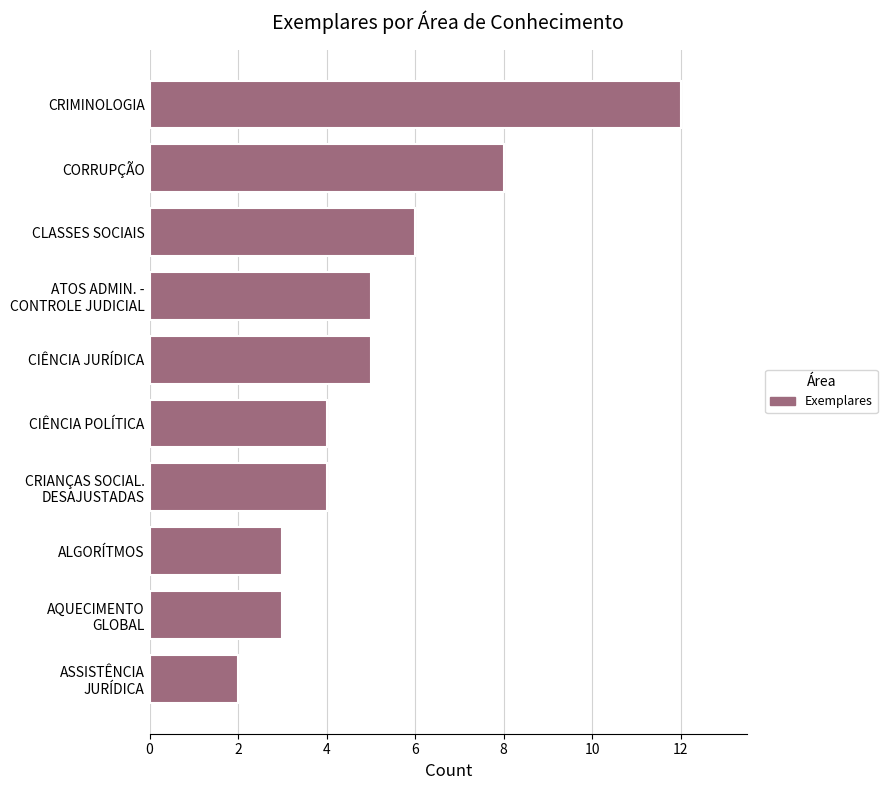

The chart shows a value of 6 at CLASSES SOCIAIS. True or false?

True